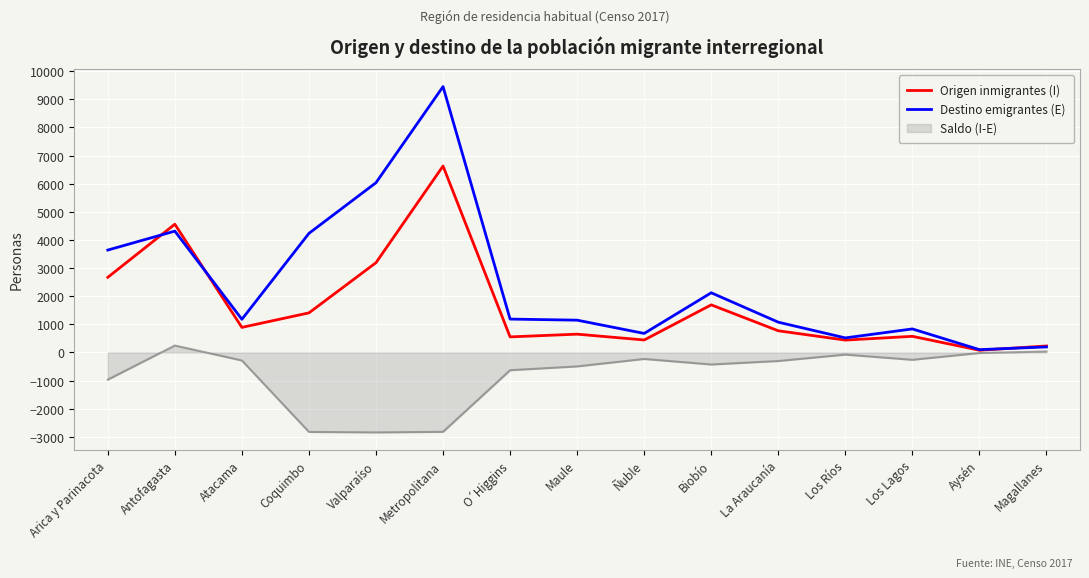

What are all the series names shown in the legend?

Origen inmigrantes (I), Destino emigrantes (E), Saldo (I-E)